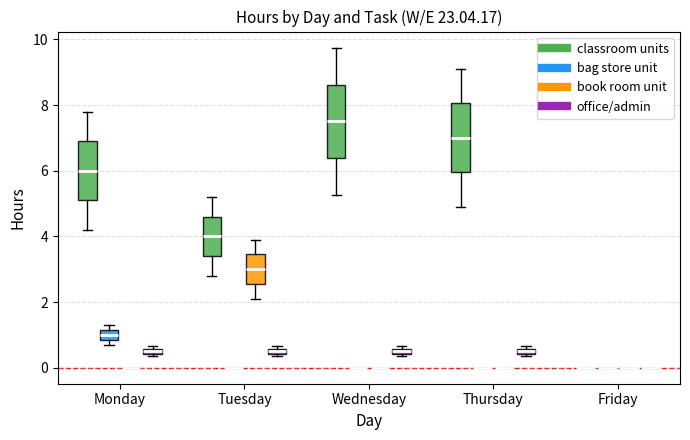

Where is the upper edge of the box for Wednesday (office/admin) on the y-axis? The values are not printed on the chart, so give them approximately, as read against the axis.

0.6